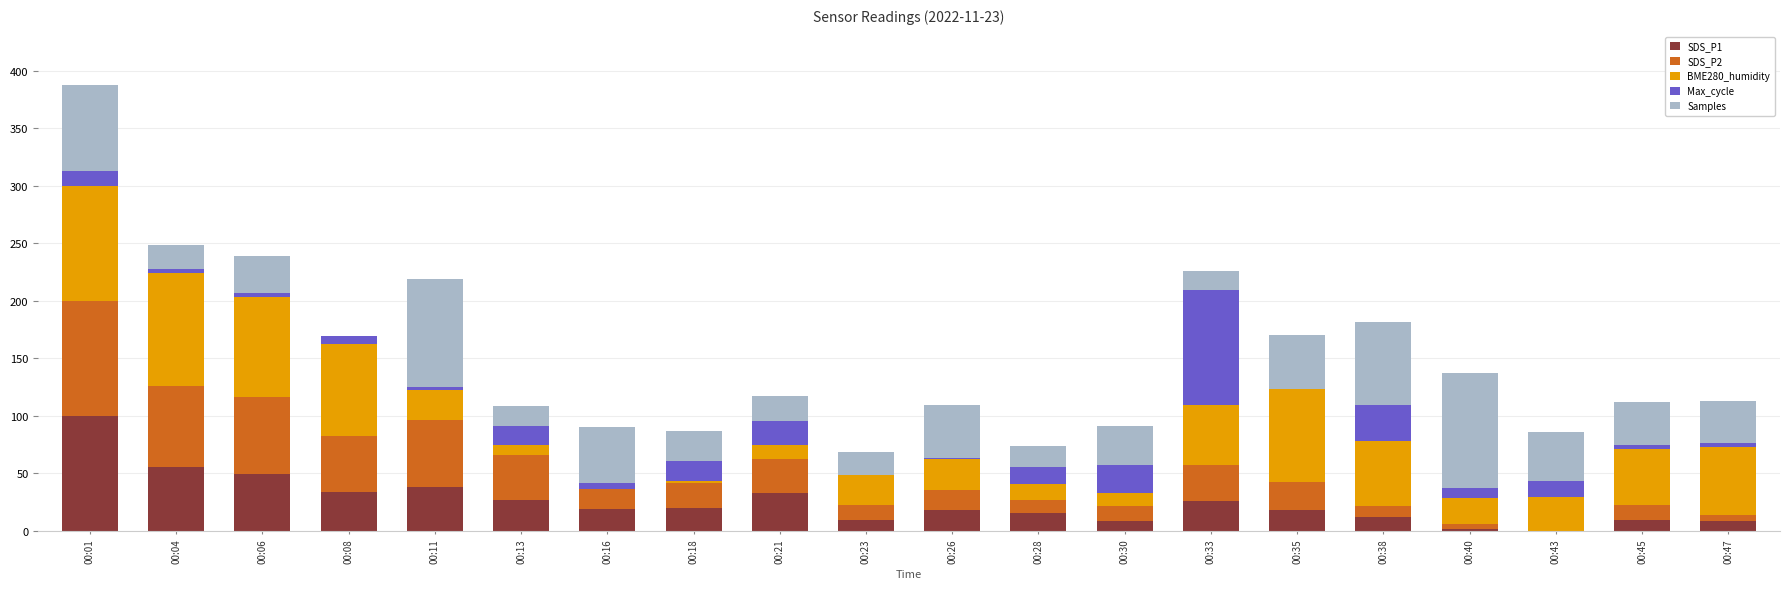

At which category is the sum across all series the highest?

00:01